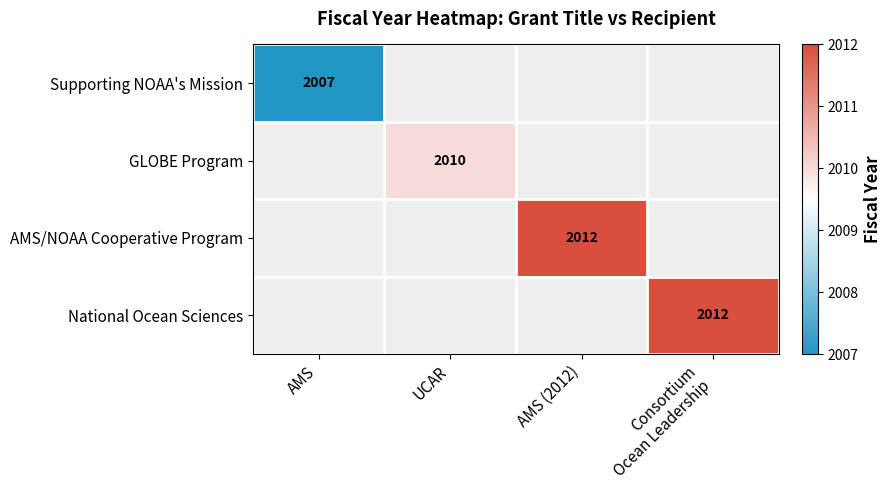

The Supporting NOAA's Mission series shows 2007 at AMS. True or false?

True